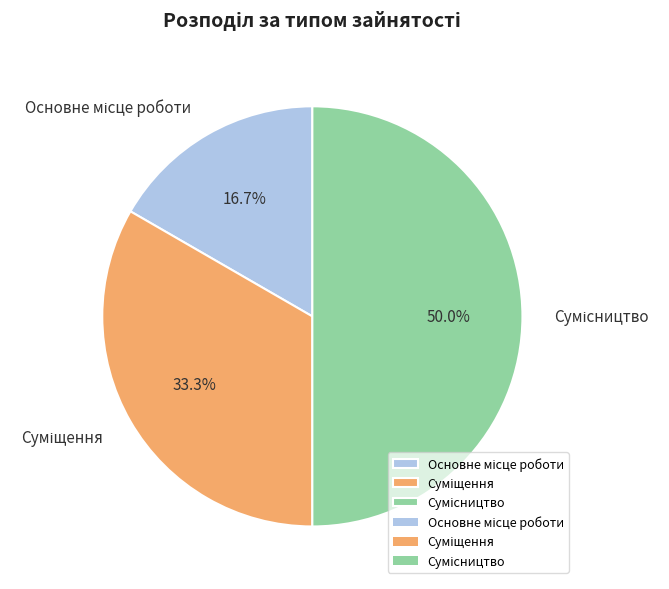

How many slices are in this pie chart?

3